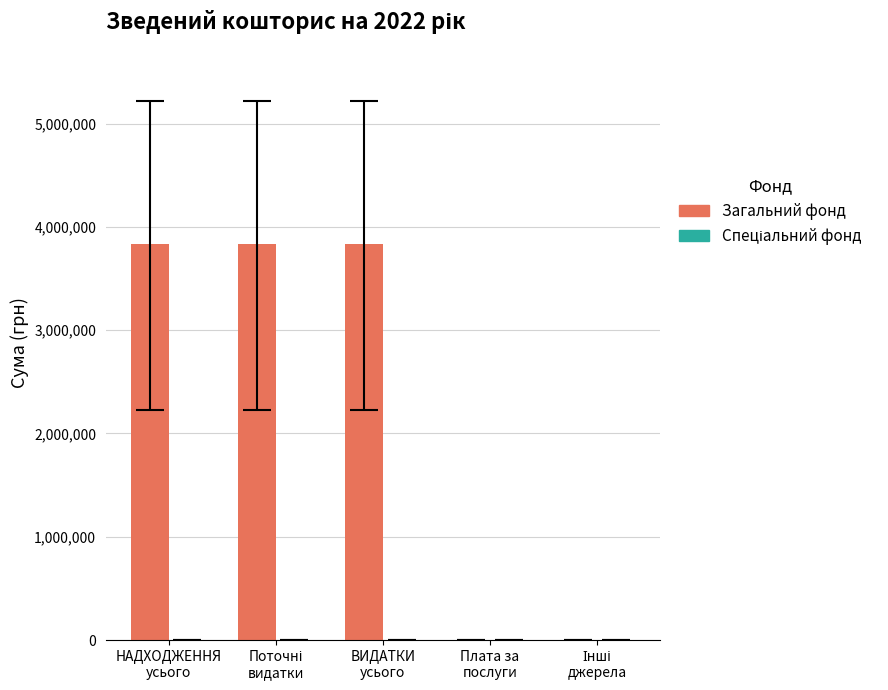

What is the sum of all values?

11505000